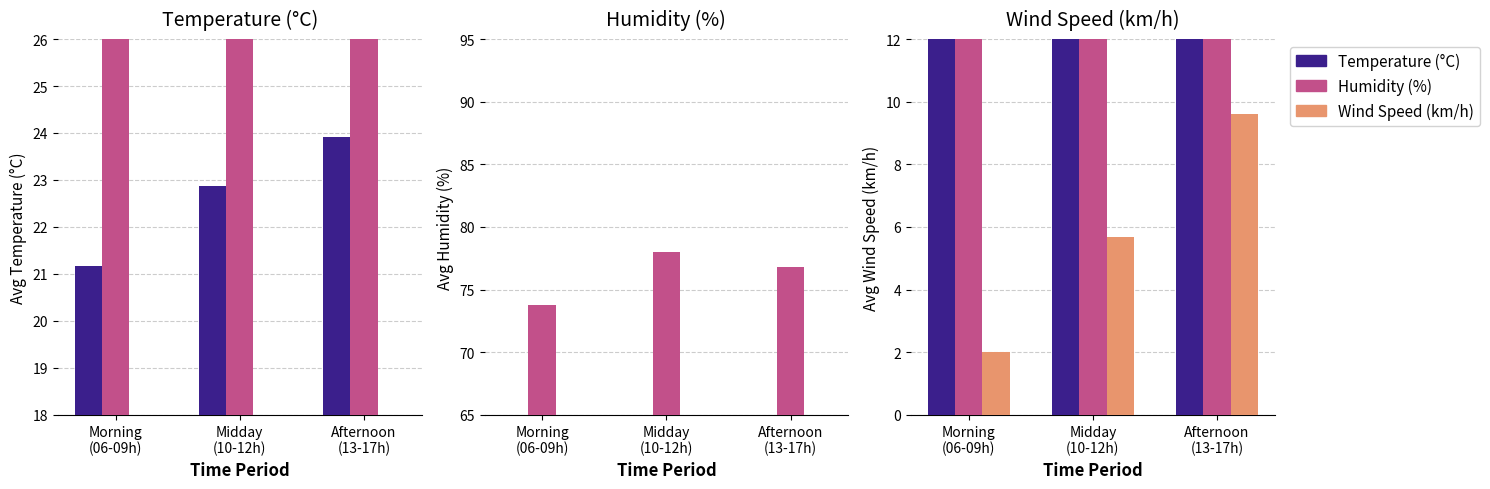

List the series in order of their peak value, lowest first.

Wind Speed (km/h), Temperature (°C), Humidity (%)